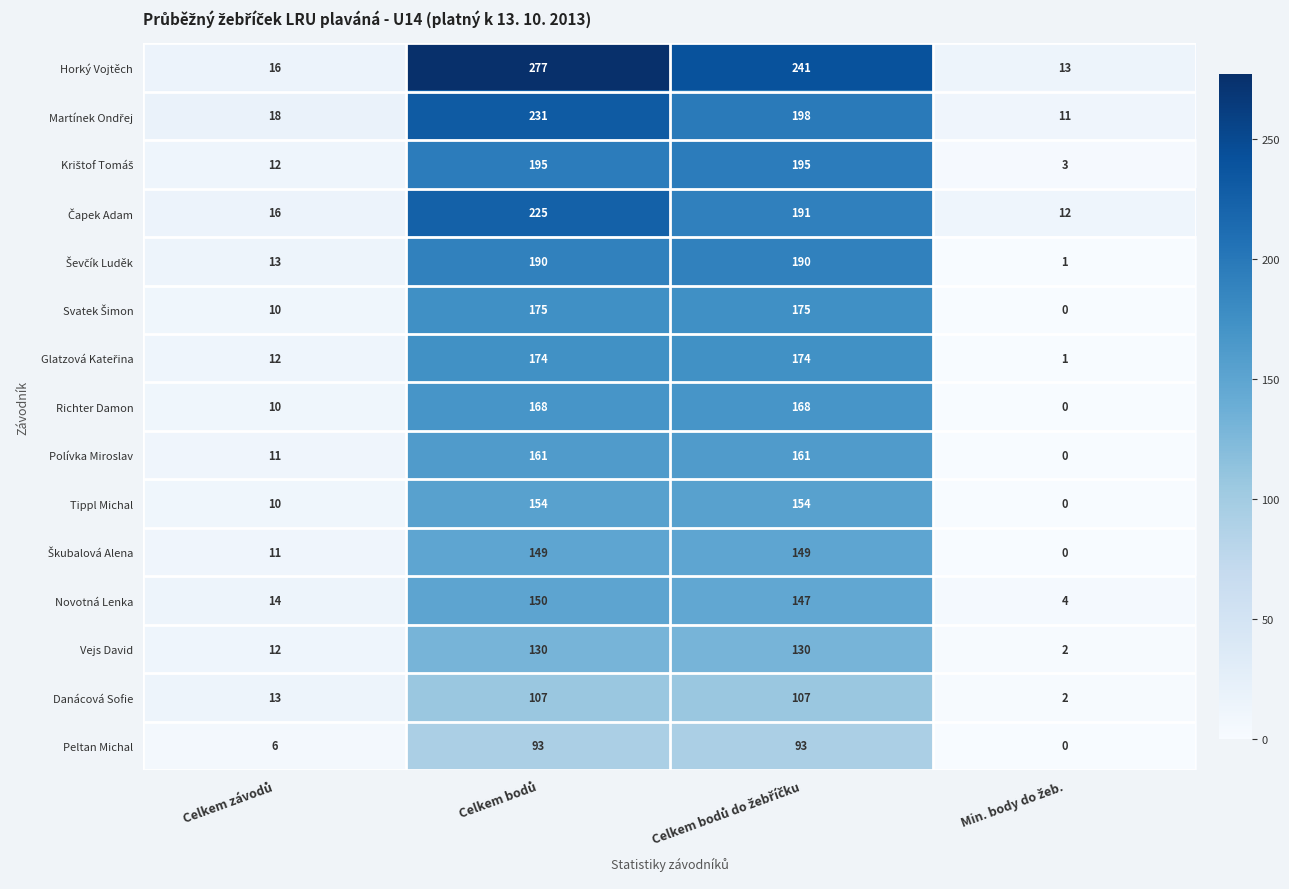

What is the difference between the maximum and minimum values in the Tippl Michal series?

154